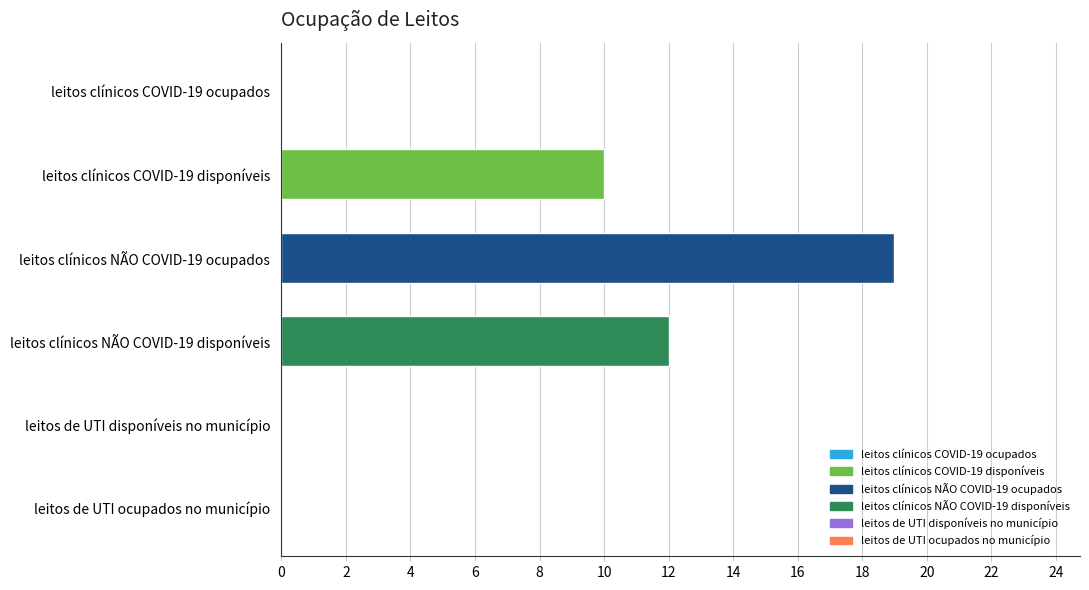

Reading top to bottom, transcribe all the data shown in this chart.

leitos clínicos COVID-19 ocupados=0	leitos clínicos COVID-19 disponíveis=10	leitos clínicos NÃO COVID-19 ocupados=19	leitos clínicos NÃO COVID-19 disponíveis=12	leitos de UTI disponíveis no município=0	leitos de UTI ocupados no município=0